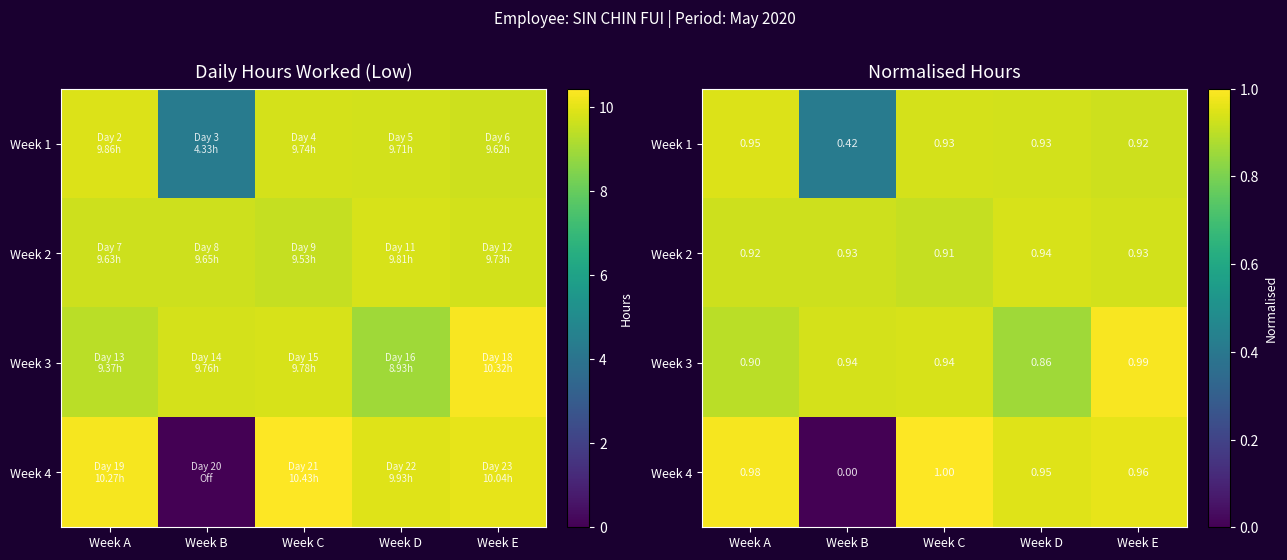

Where is Week 1 nearest to the value 0?

Week B